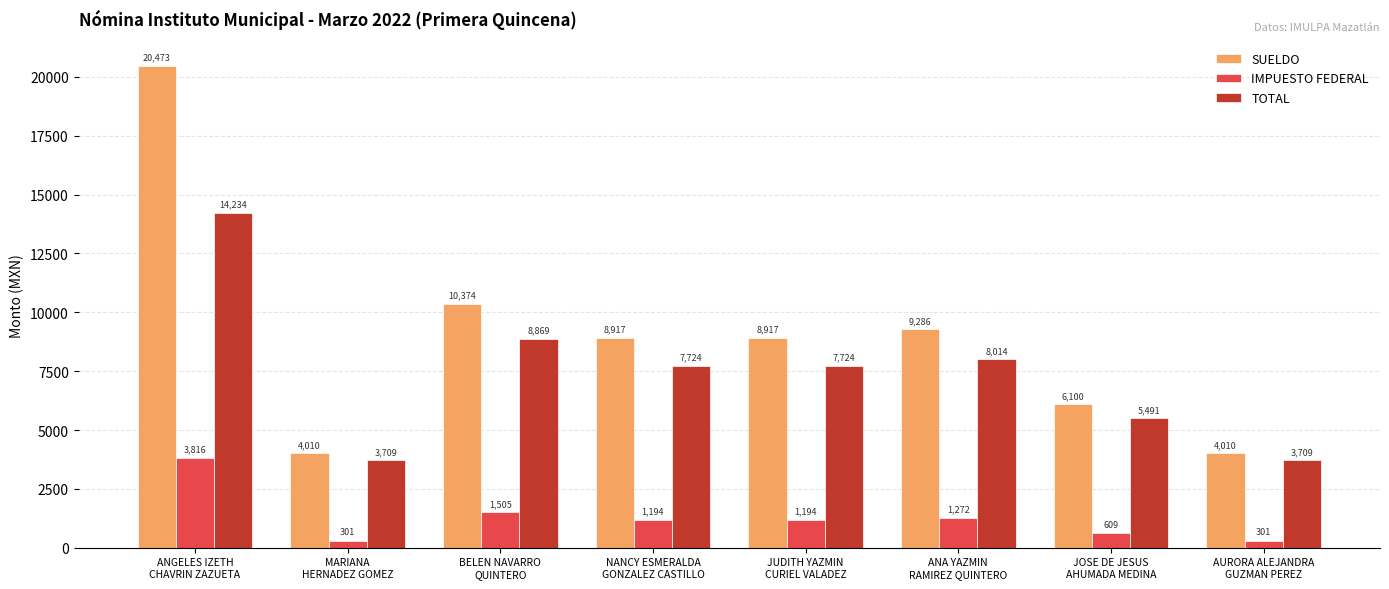

Read the SUELDO value at ANA YAZMIN
RAMIREZ QUINTERO.

9286.2